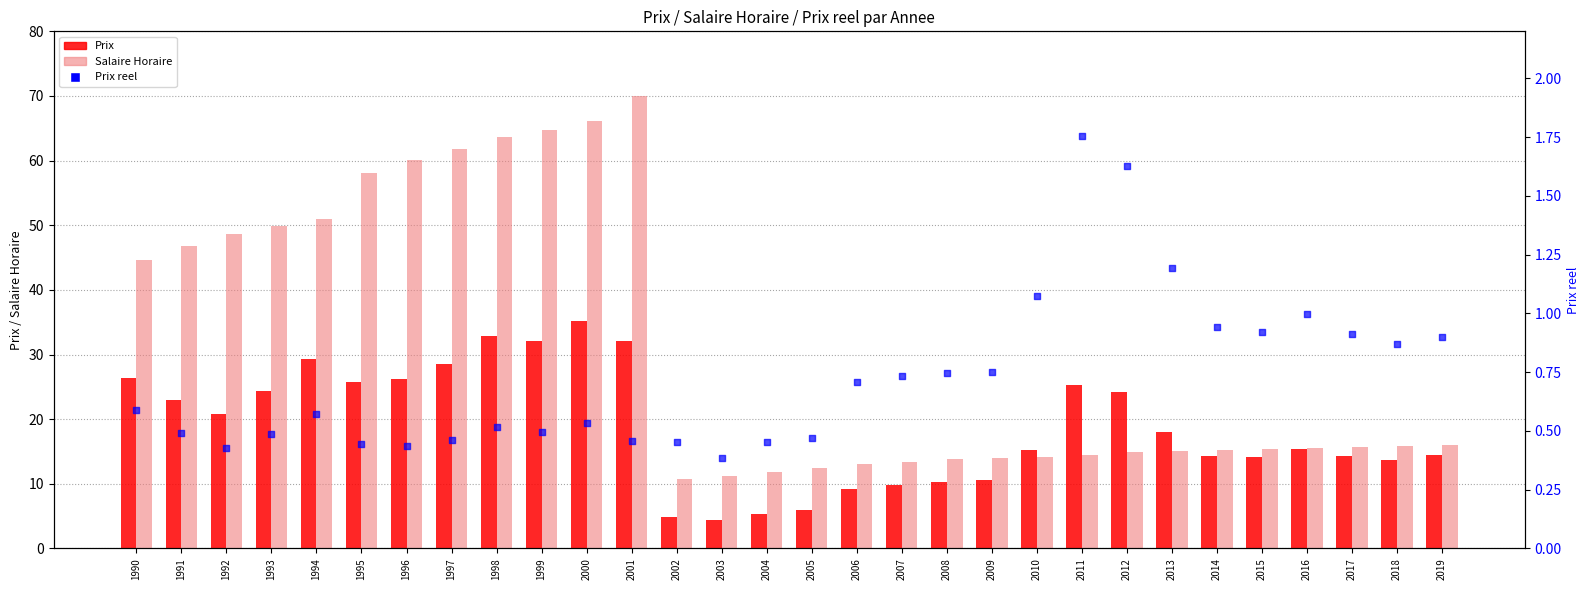

Is the value of Prix reel at 1999 greater than the value of Salaire Horaire at 2006?

No